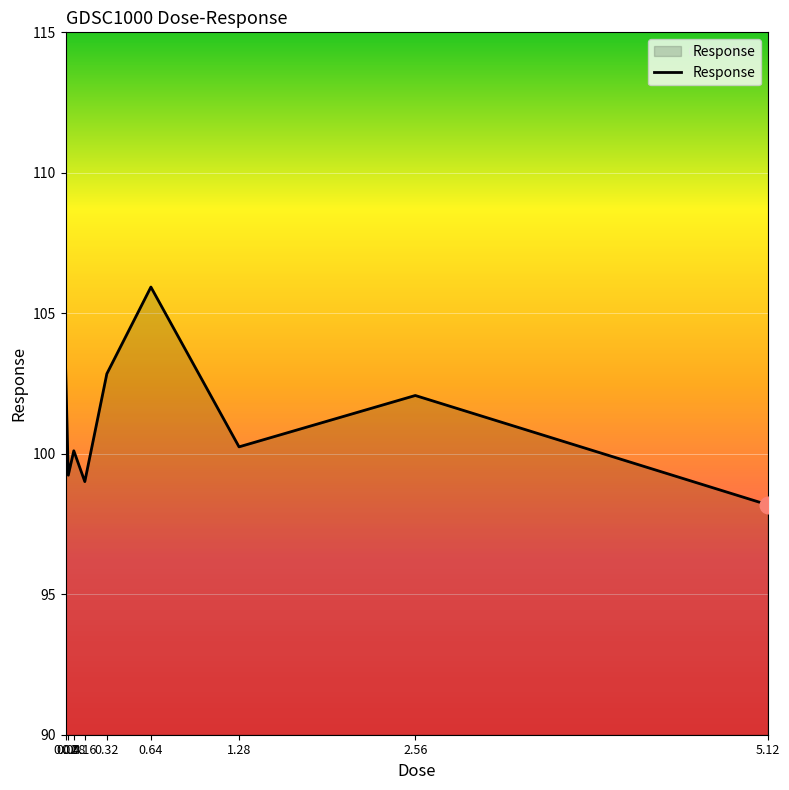

Is it true that the value at 0.08 is 64.4?

False